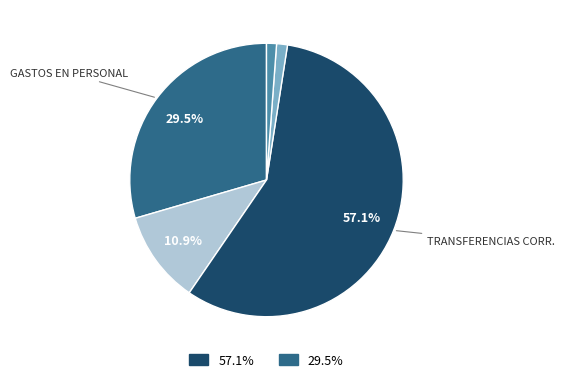

Is there a majority slice in this chart?

Yes